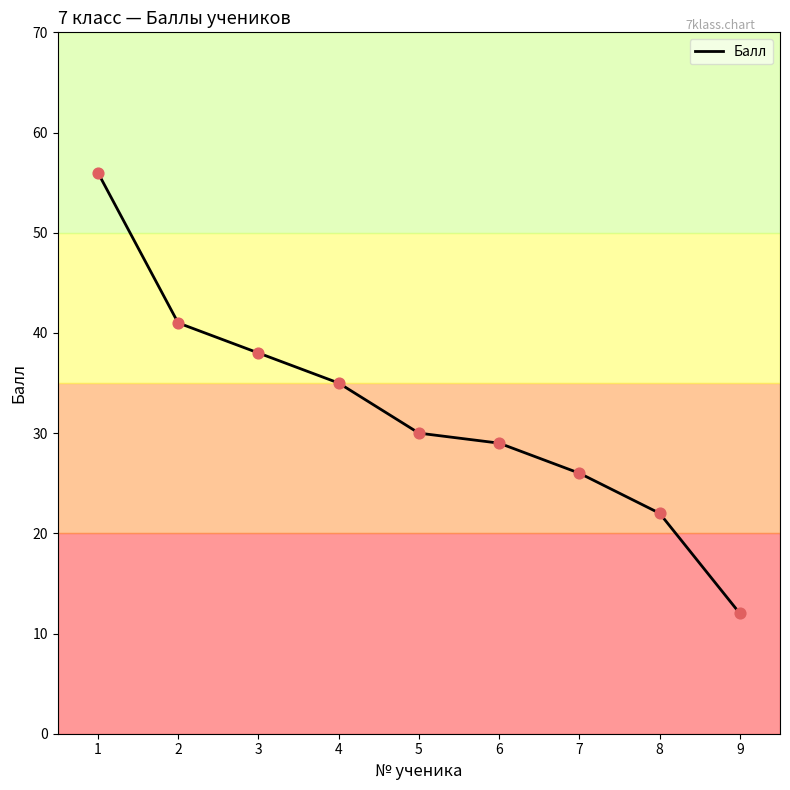

Approximately how many times larger is the value at 3 compared to 8?

1.7